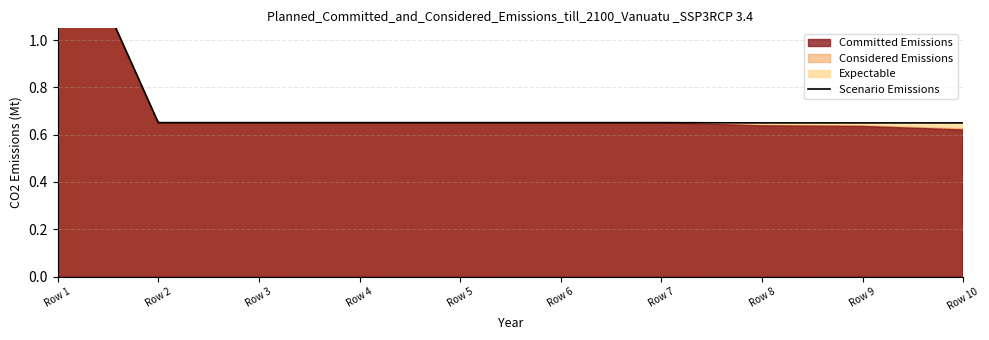

What is the ratio of the value at Row 3 to the value at Row 1?

0.4